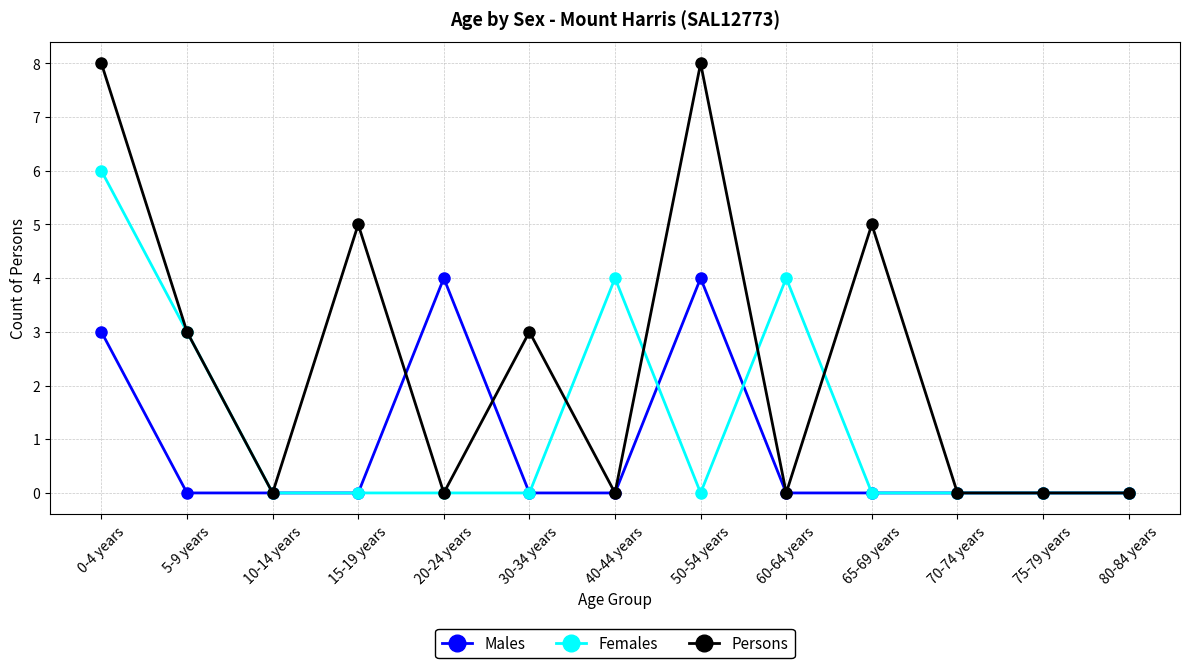

Which series has the largest total across all categories?

Persons